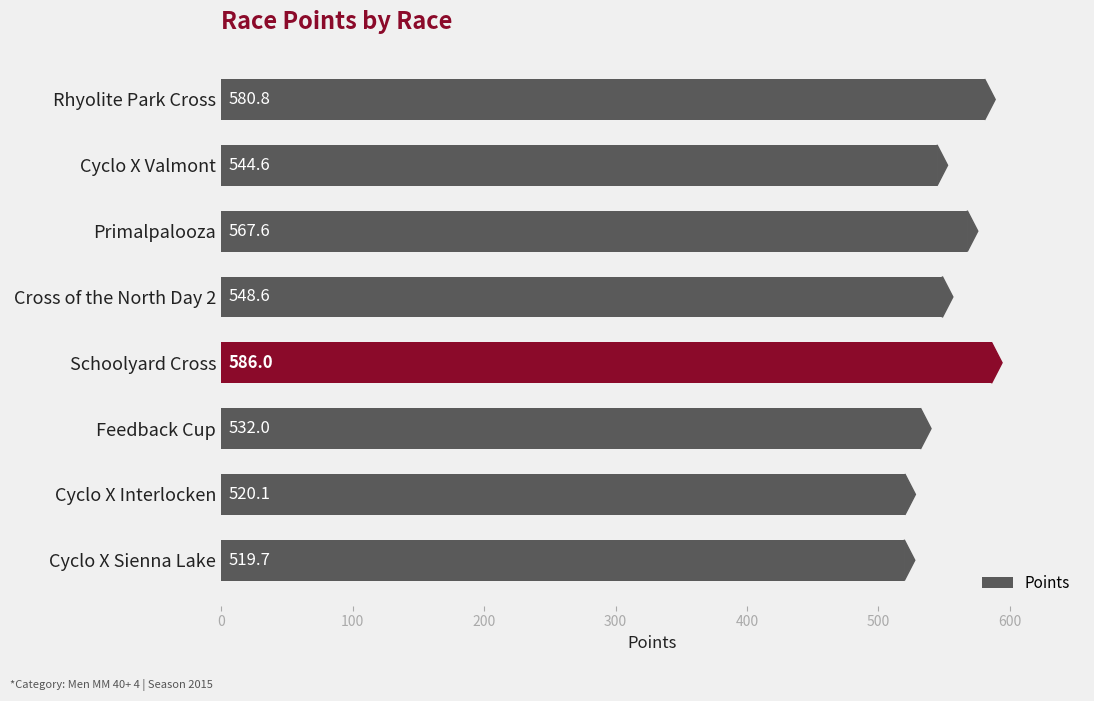

Is it true that the value at Feedback Cup is 243.2?

False